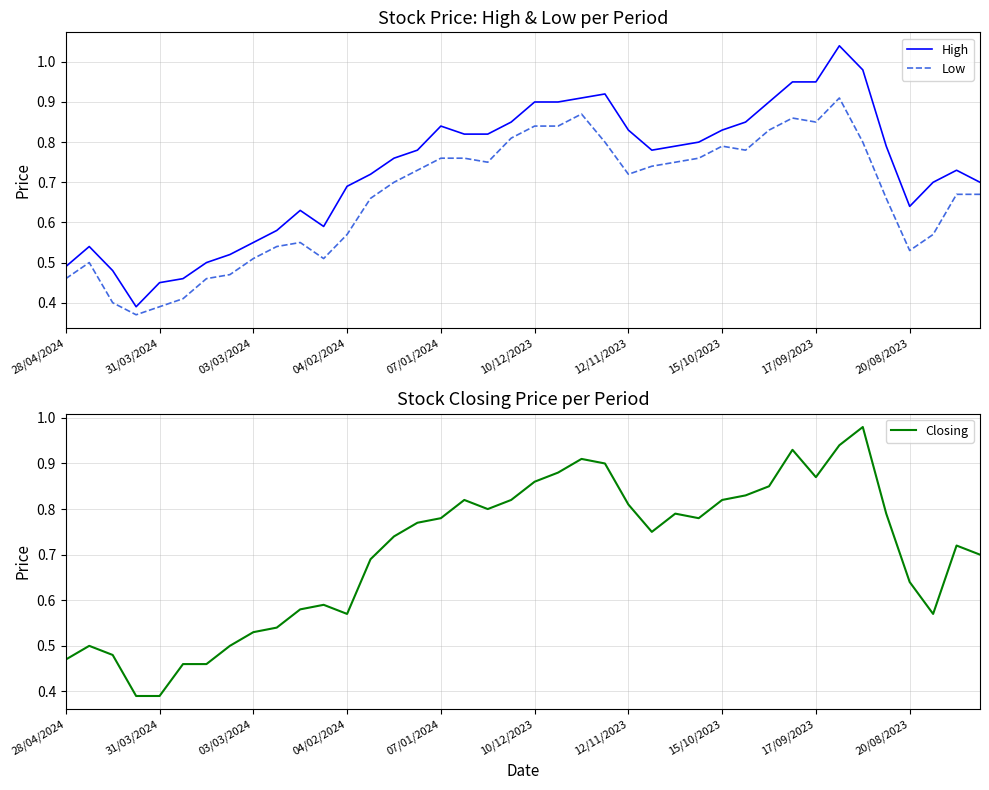

How many categories are shown in the chart?

40